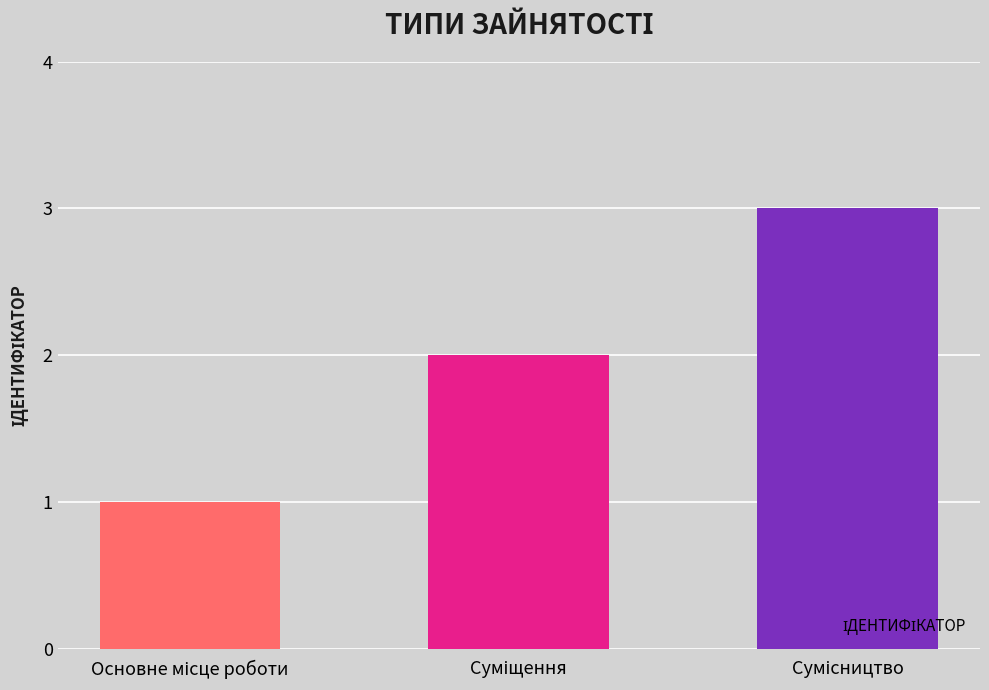

What is the sum of all values?

6